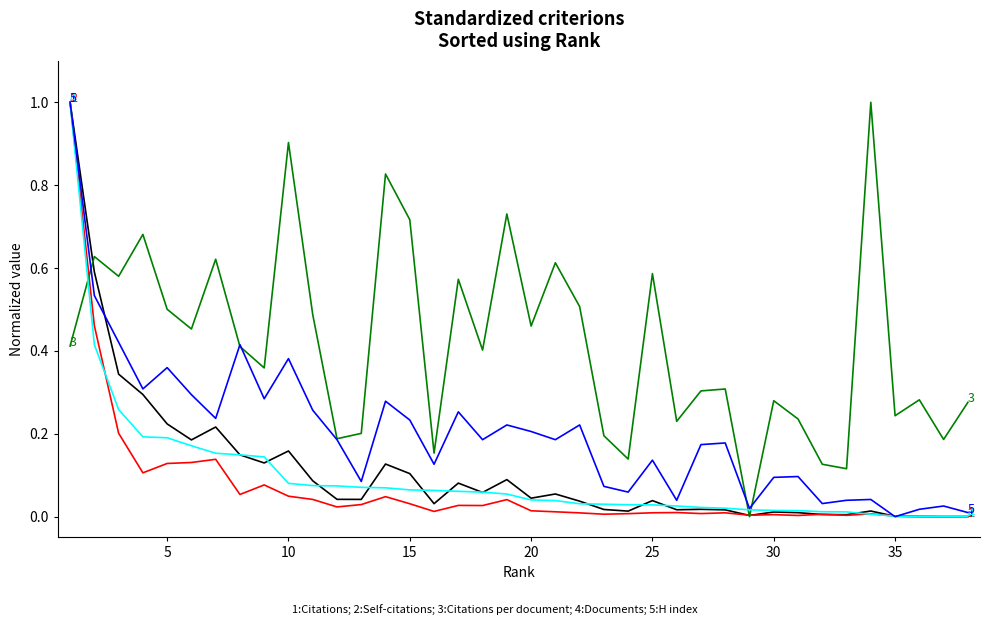

Does the chart display data point markers on the line(s)?

No